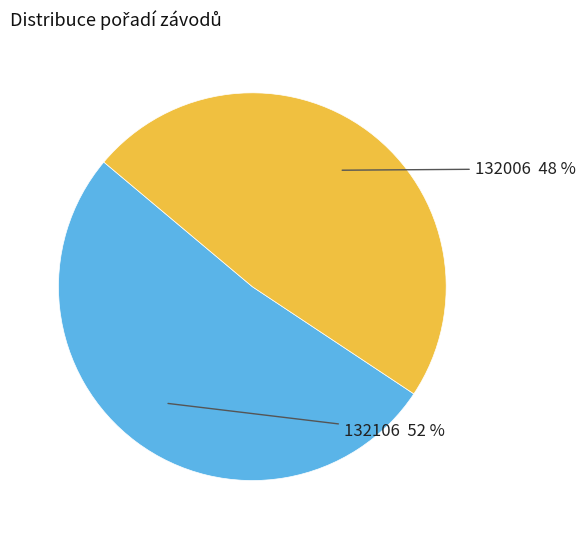

The 132106 slice represents 61% of the pie. True or false?

False